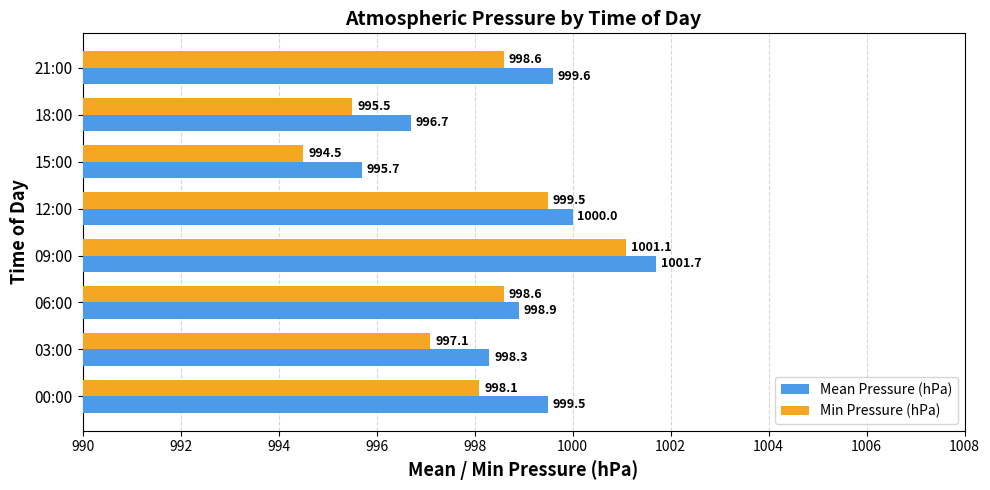

How many values in the Min Pressure (hPa) series exceed 998?

5